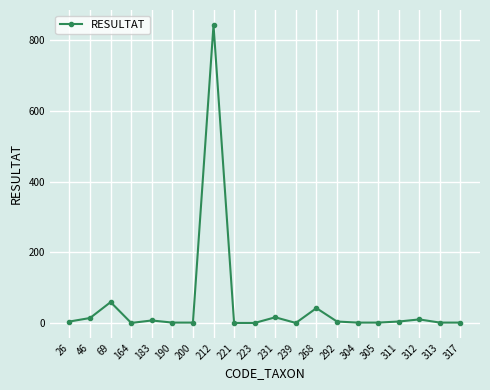

What is the sum of all values?

1010